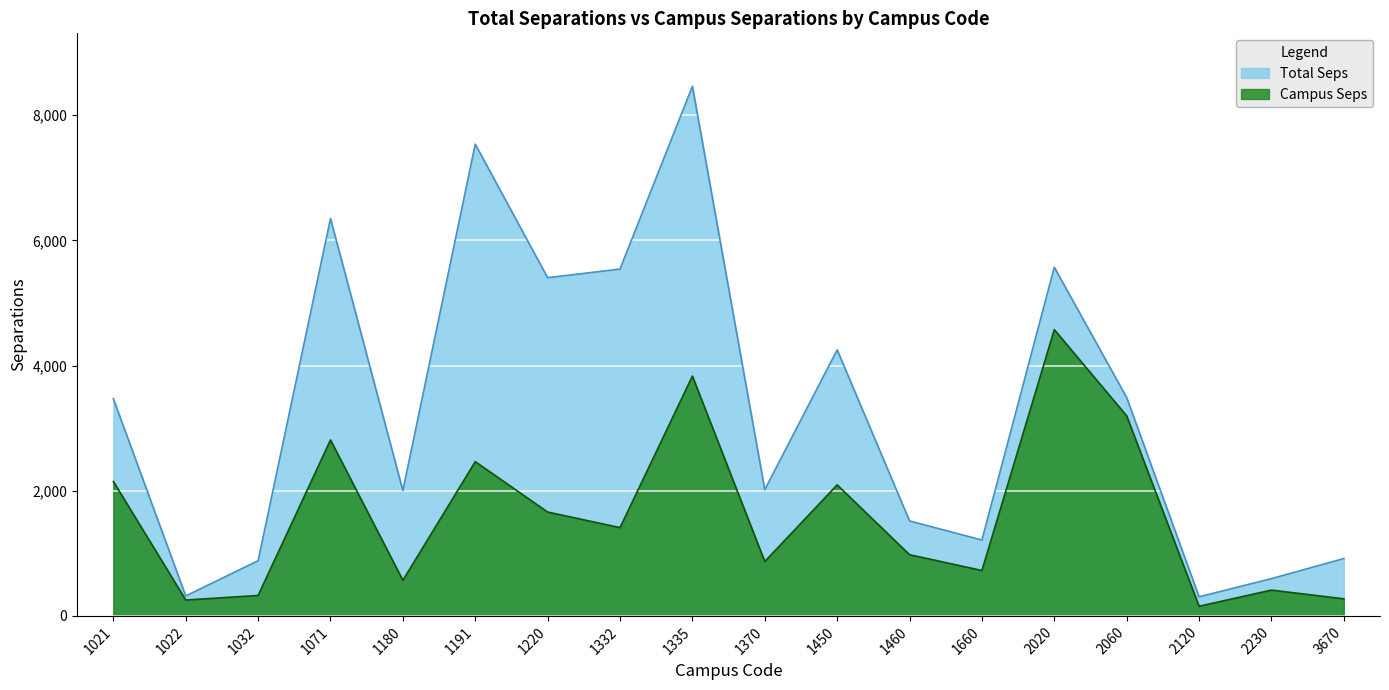

Does the chart display data point markers on the line(s)?

No